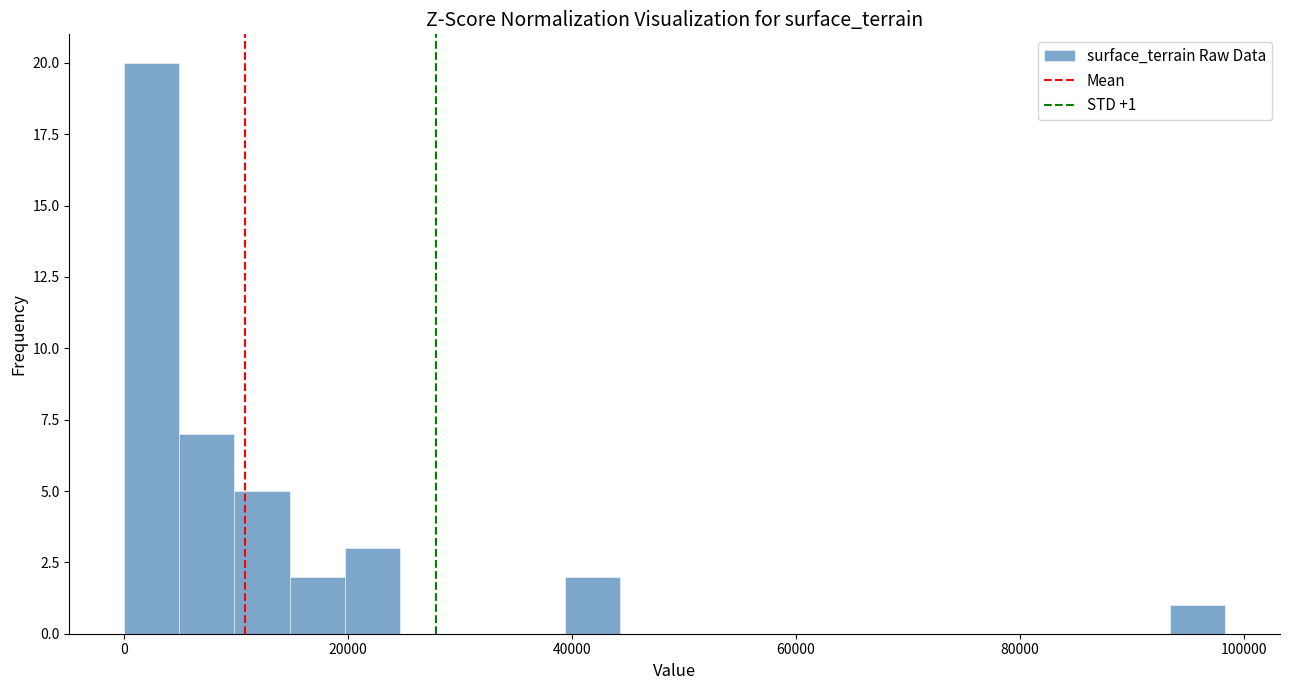

Read against the x-axis, roughly where is the centre of the tallest bar?

2000